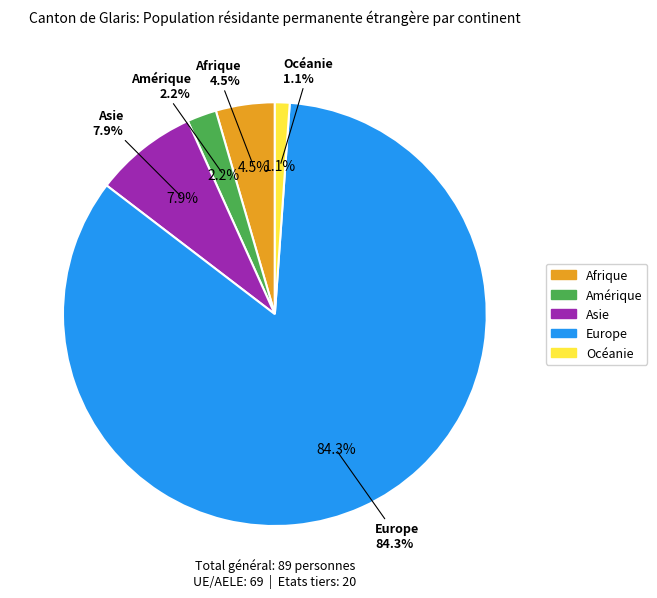

Count the number of slices in the pie.

5